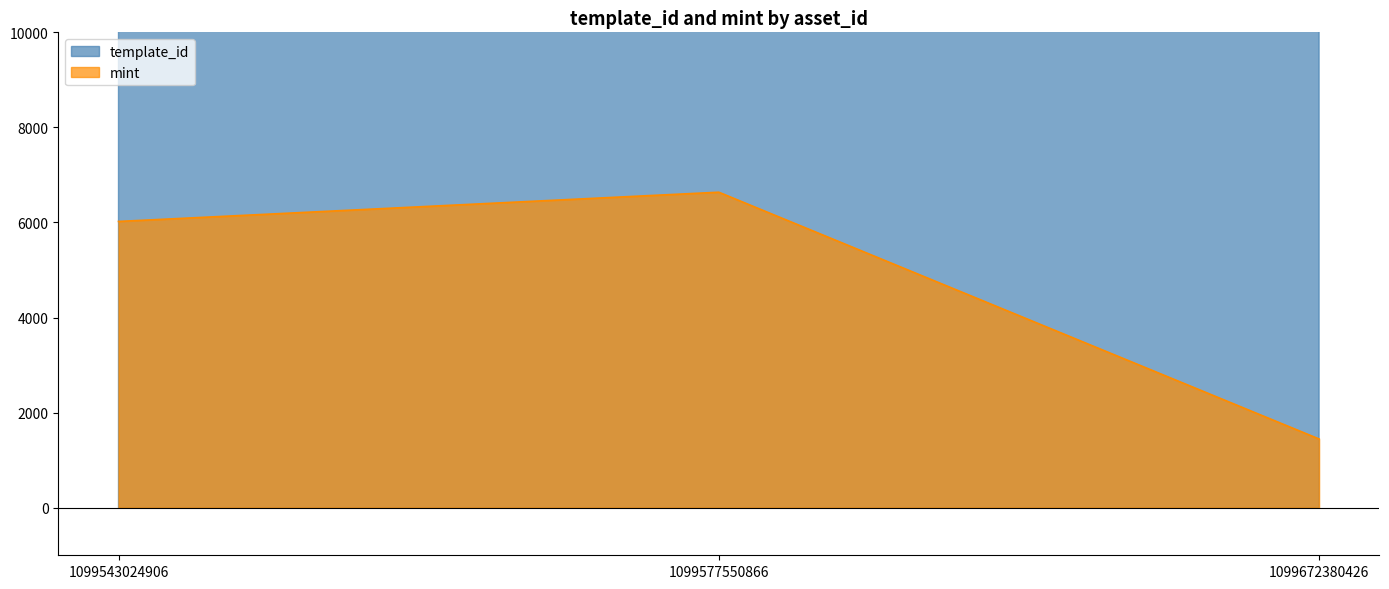

Is the value of template_id at 1099577550866 greater than the value of mint at 1099672380426?

Yes